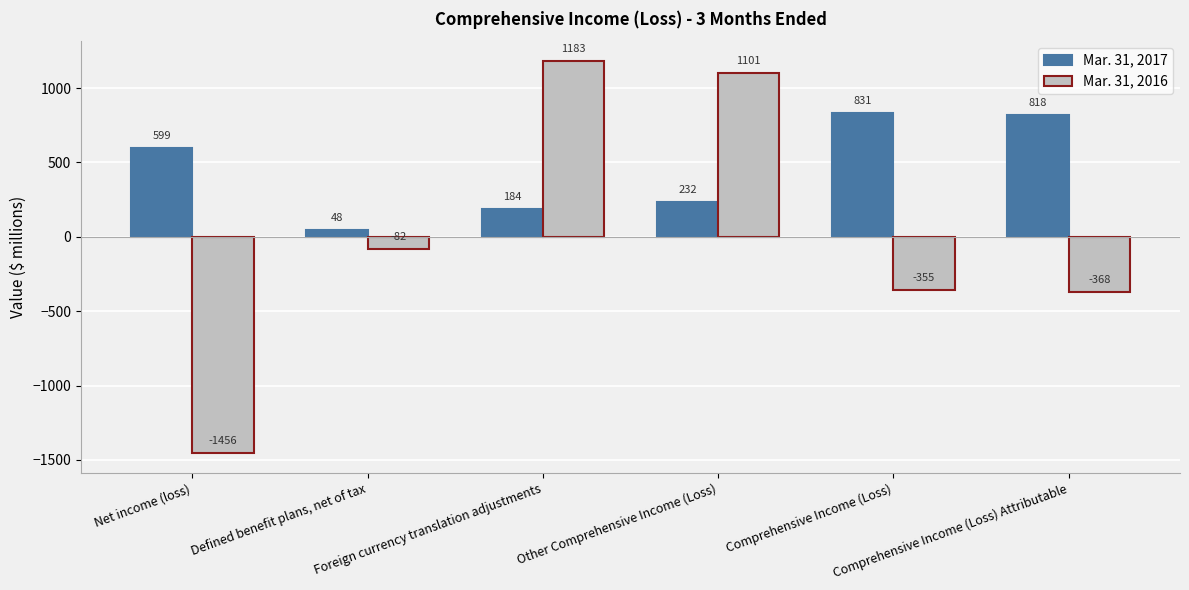

At how many categories does at least one series exceed 7?

6